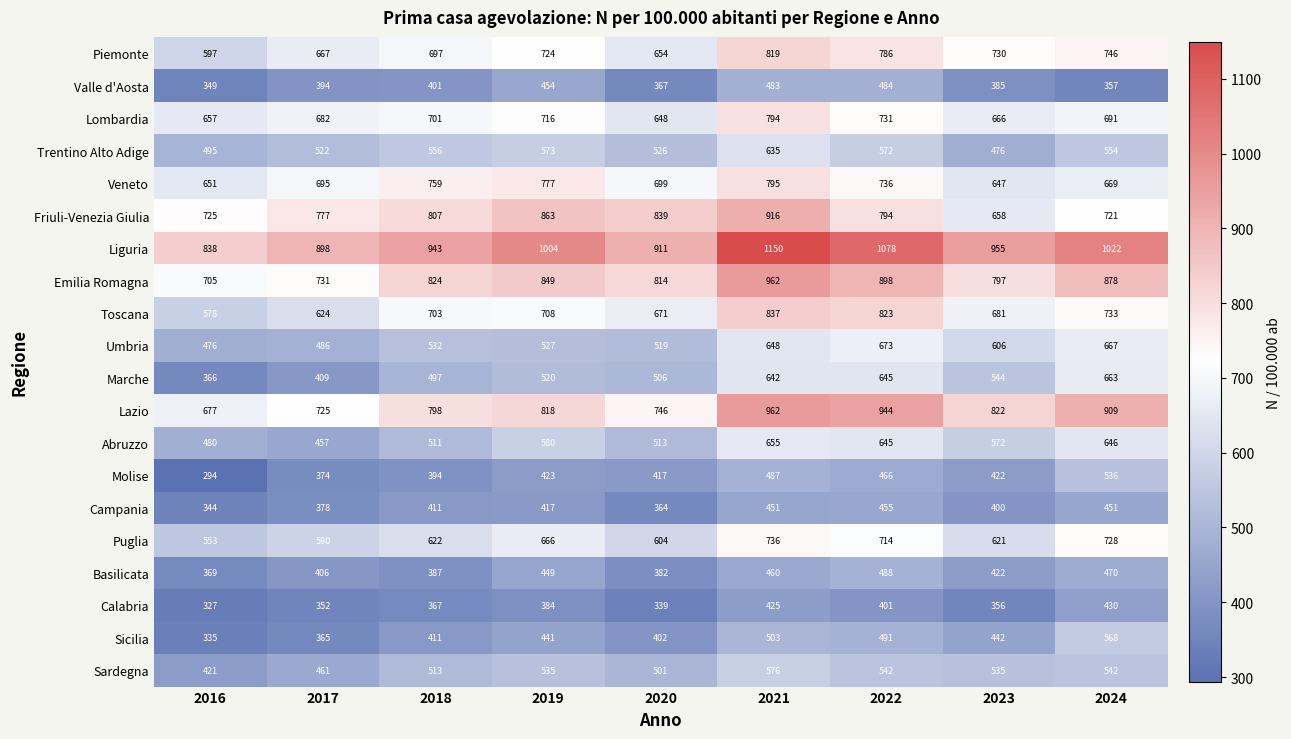

What is the difference between the highest and lowest values at 2020?

572